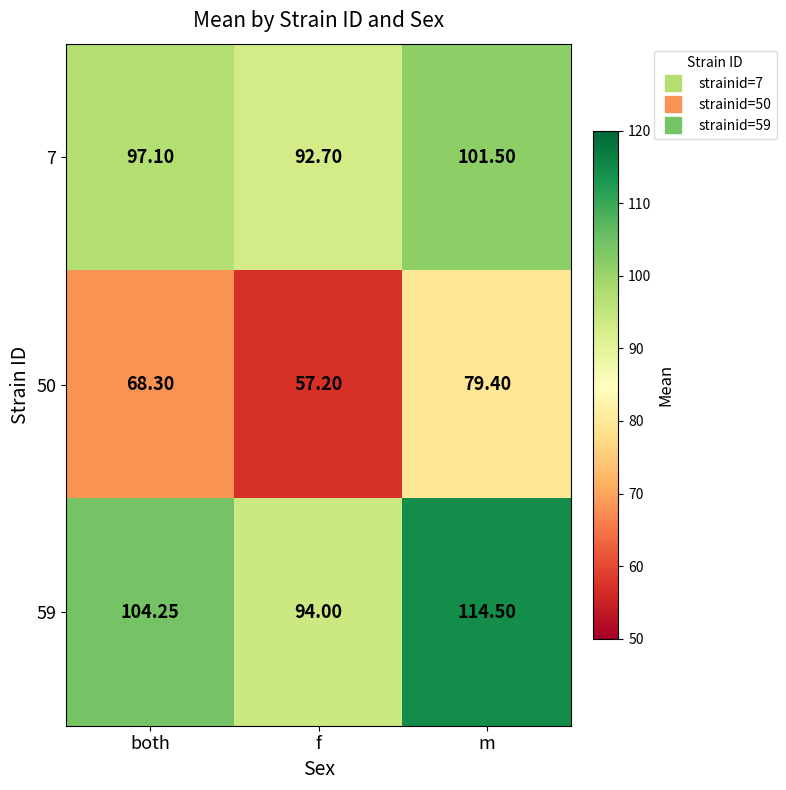

At which category is the sum across all series the highest?

m